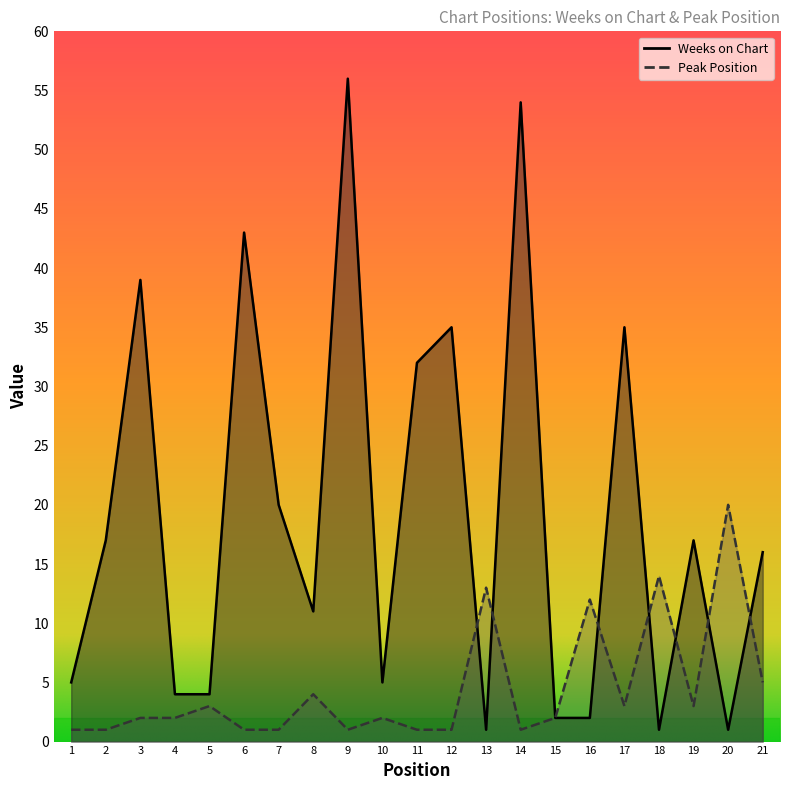

Reading left to right, transcribe all the data shown in this chart.

Weeks on Chart: 5	17	39	4	4	43	20	11	56	5	32	35	1	54	2	2	35	1	17	1	16
Peak Position: 1	1	2	2	3	1	1	4	1	2	1	1	13	1	2	12	3	14	3	20	5